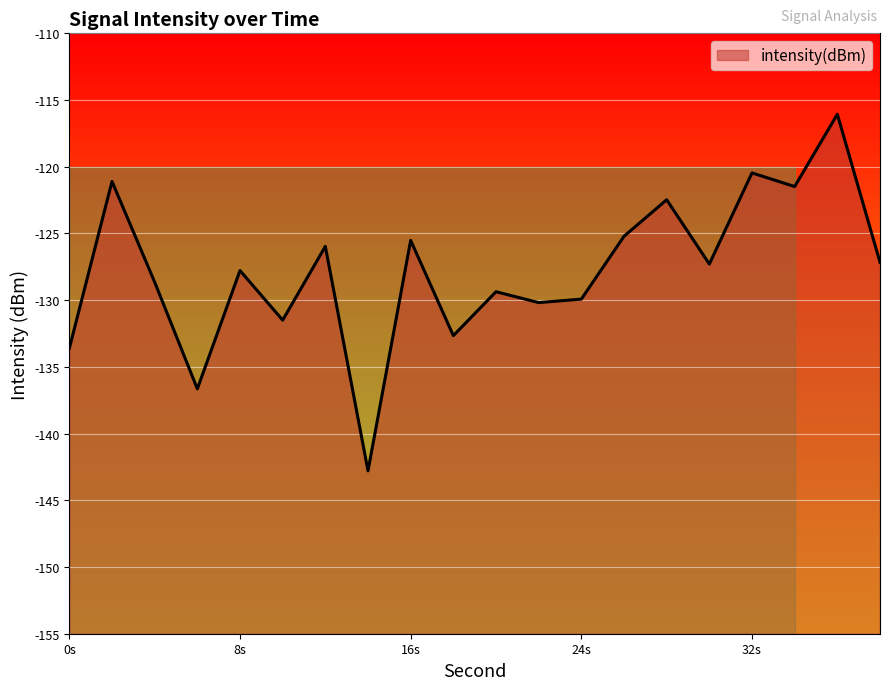

What is the lowest value of the intensity(dBm) series?

-142.8